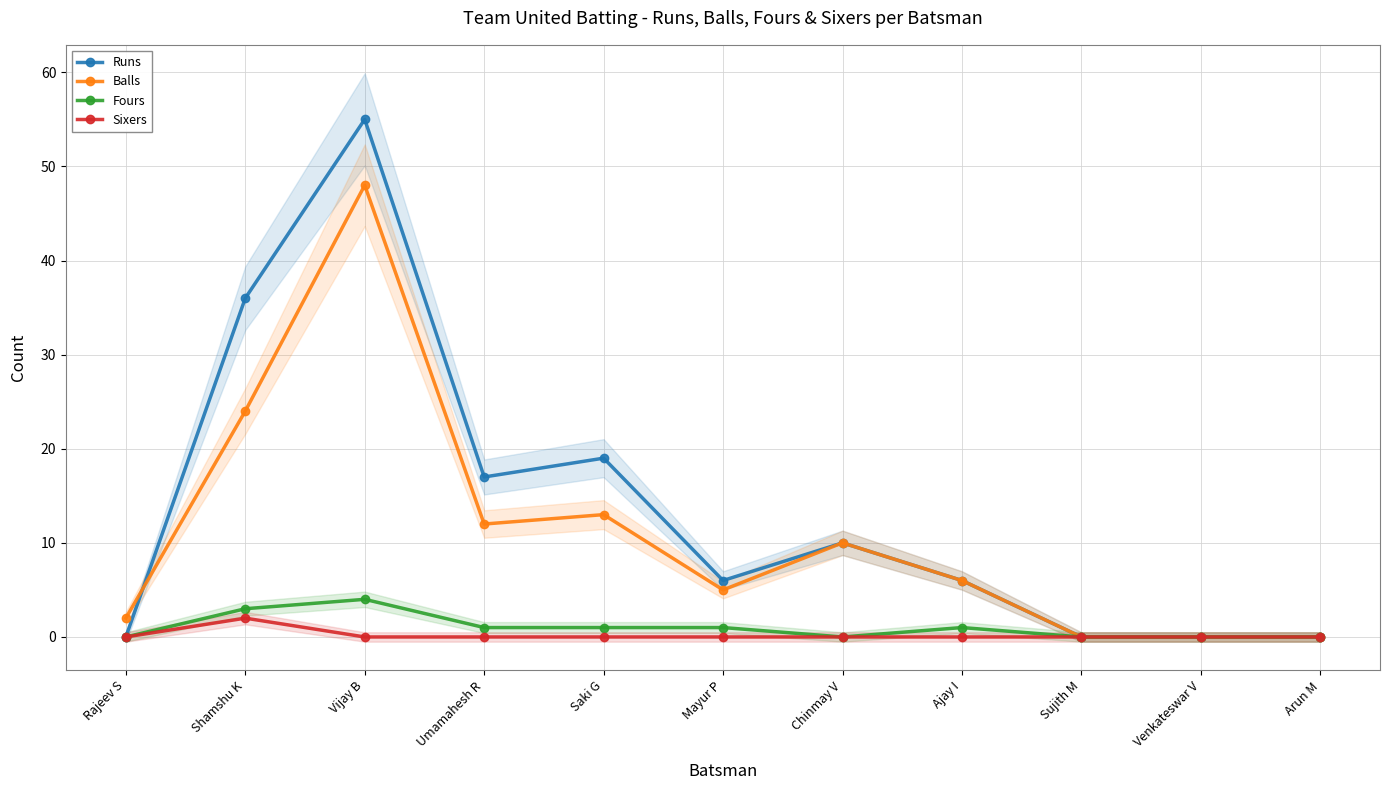

How many lines are shown in the chart?

4